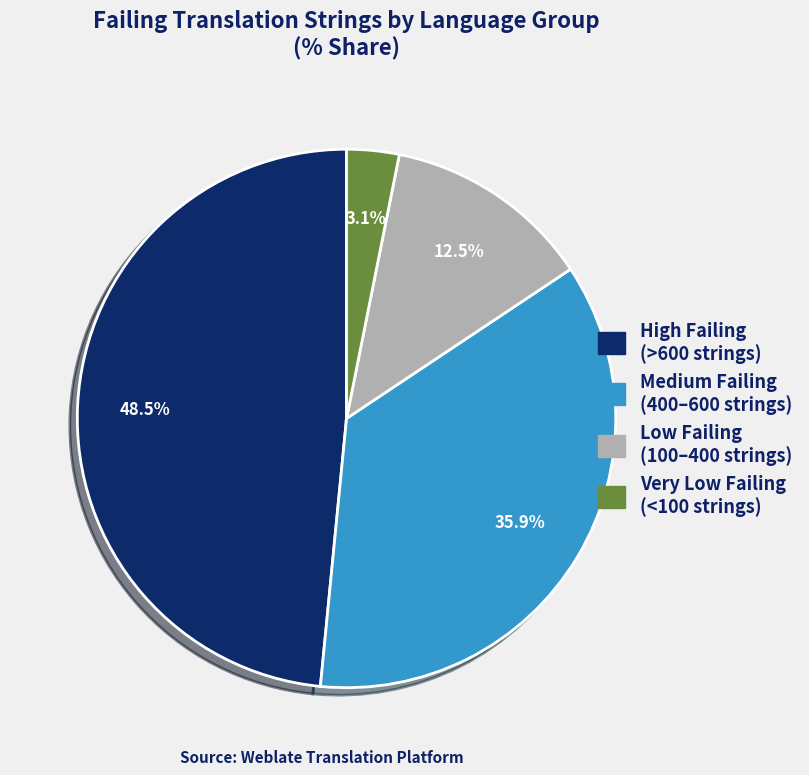

To the nearest percent, what is the difference between the largest and smallest slice percentages?

45%